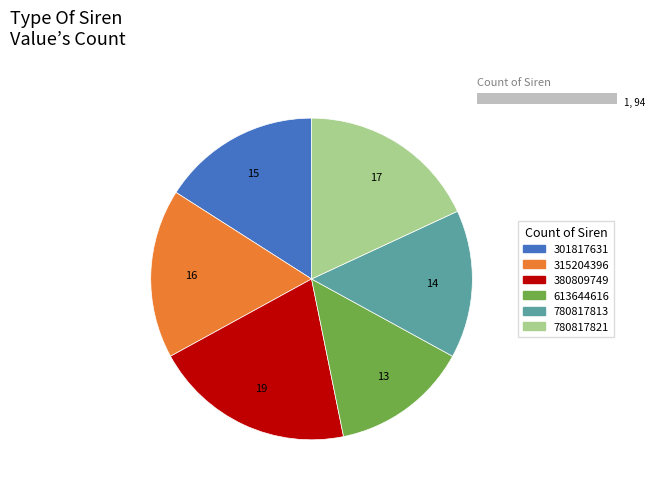

What is the change in value from 301817631 to 613644616?

-2